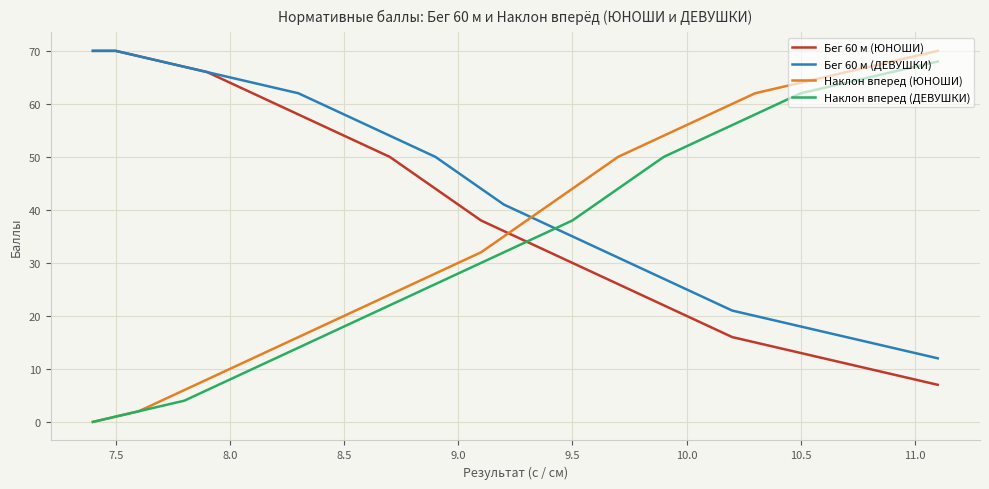

Which series has the largest total across all categories?

Бег 60 м (ДЕВУШКИ)